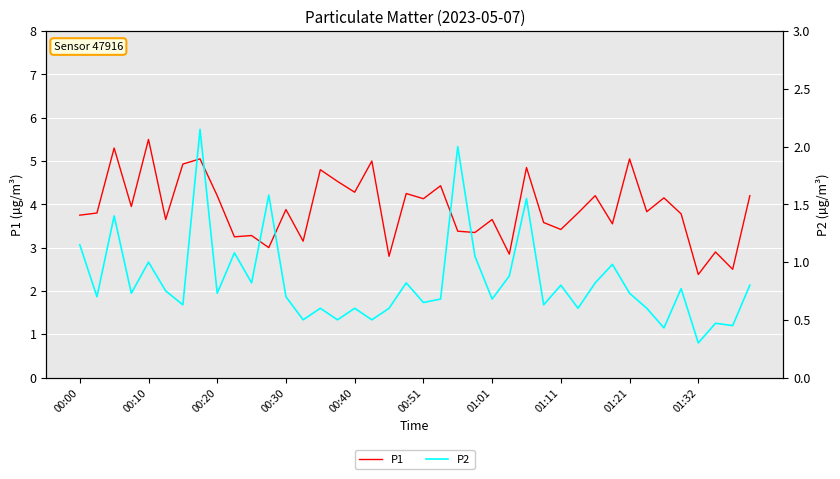

The P1 series shows 3.6 at 01:01. True or false?

True